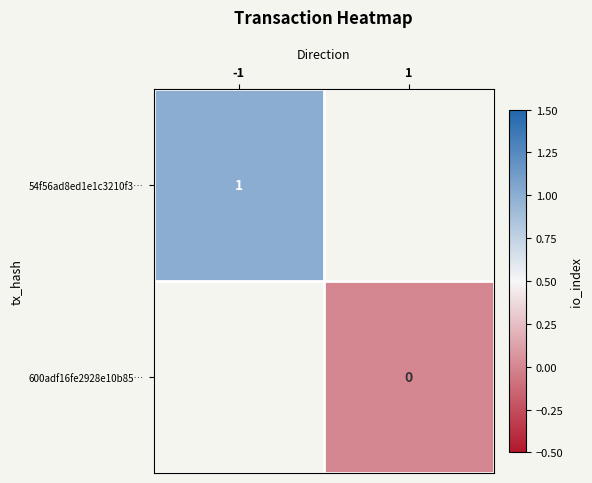

What is the greatest value displayed?

1.0